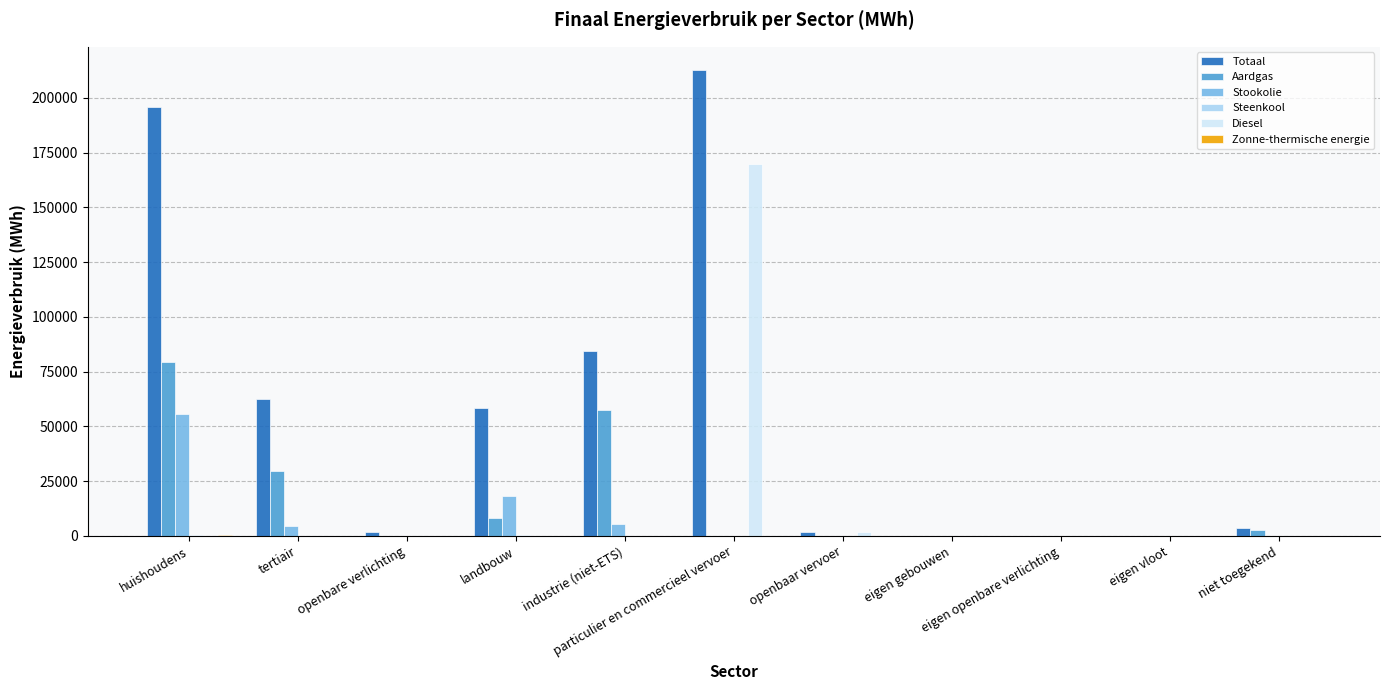

How many values in the Totaal series exceed 3693?

6